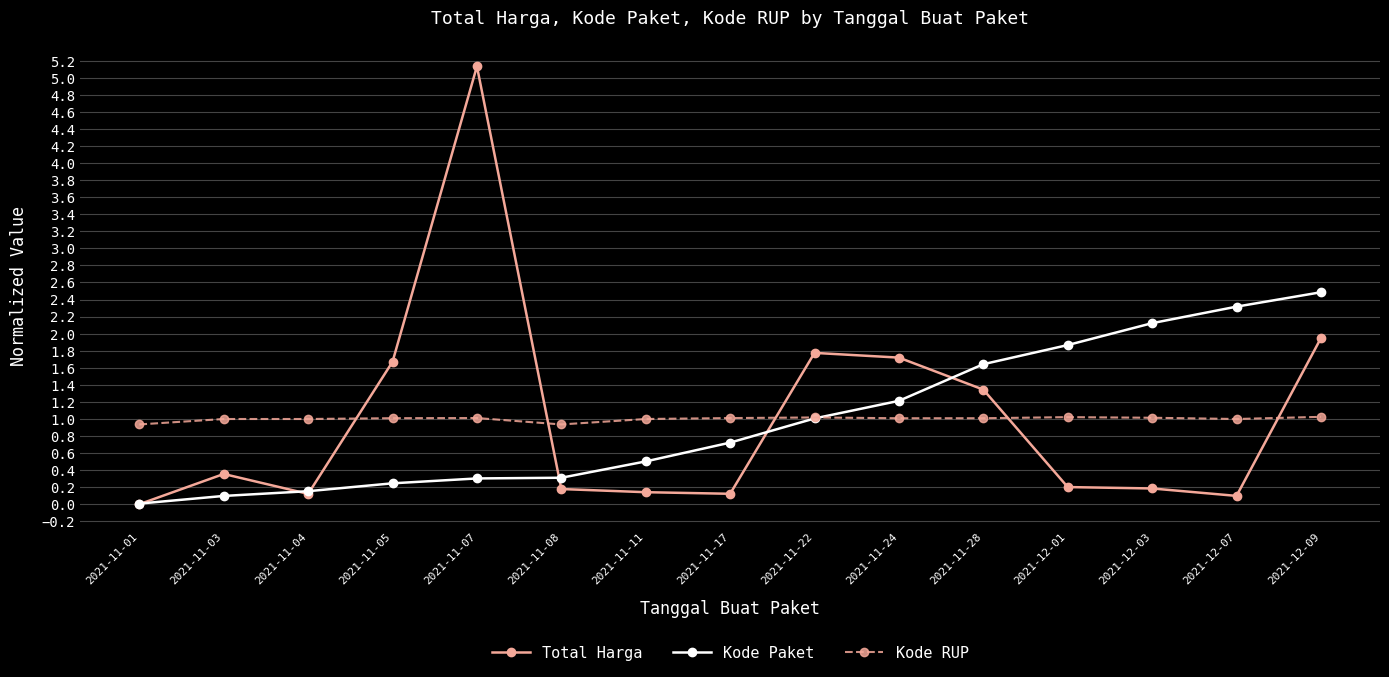

What is the spread (max minus min) of values at 2021-12-03?

1.9